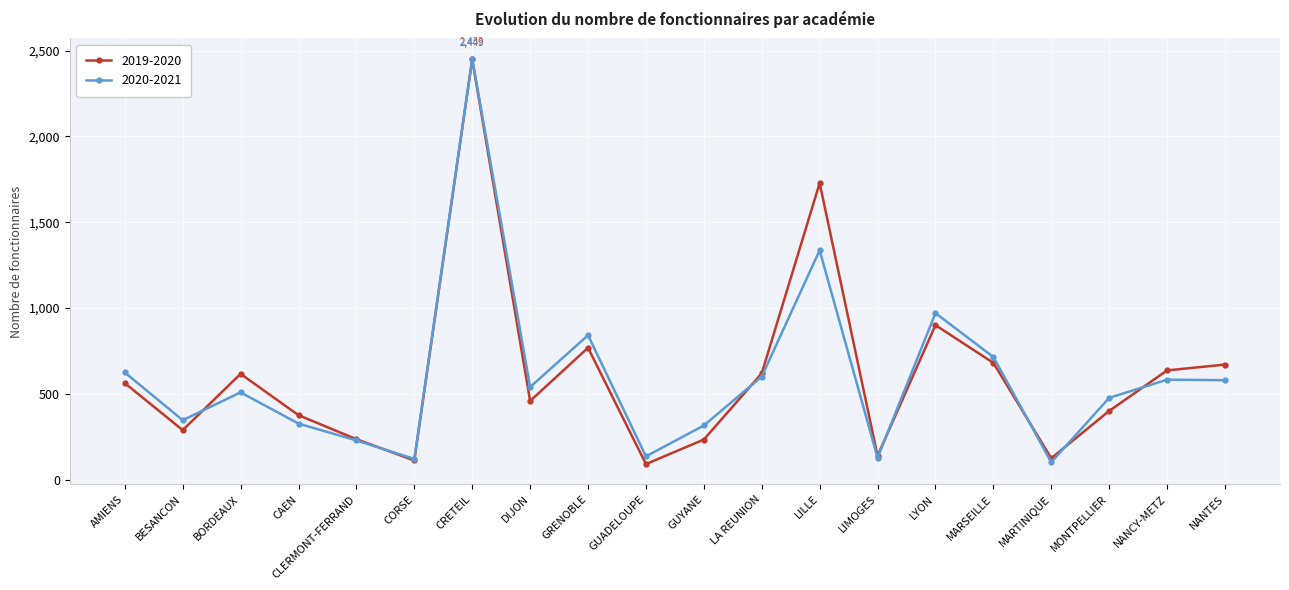

How many series are shown in this chart?

2